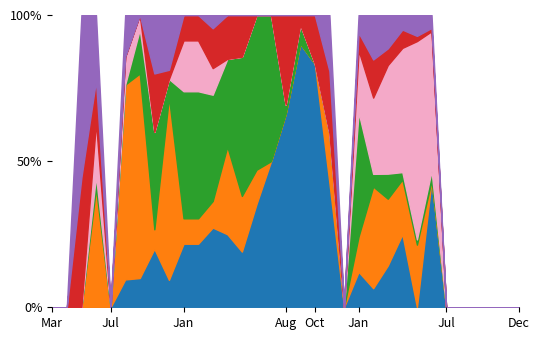

What is the difference between the highest and lowest values at May 2016?

5